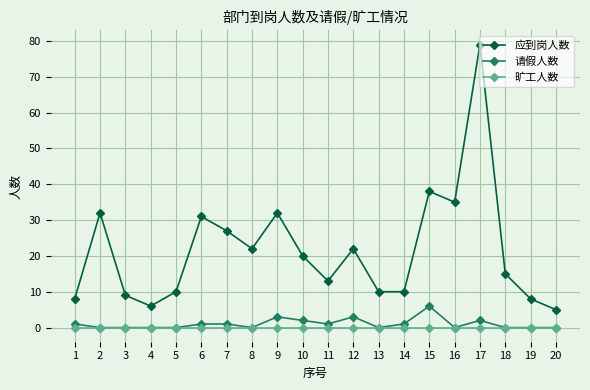

How many values in the 应到岗人数 series are below 20?

10